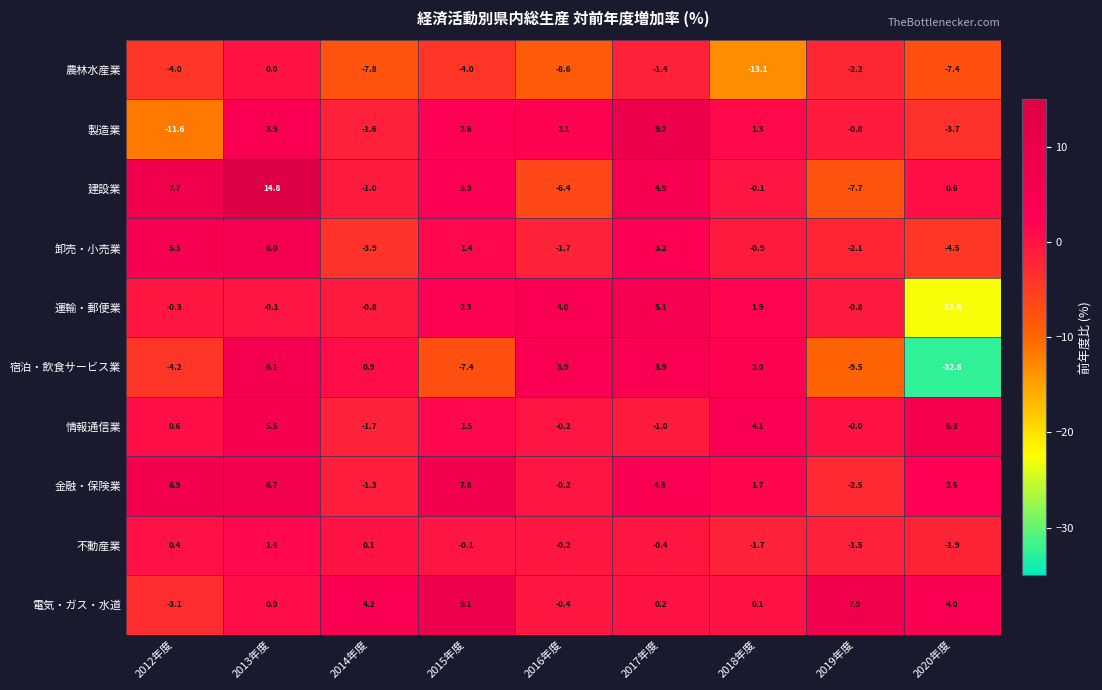

At which label is 電気・ガス・水道 closest to 3?

2020年度